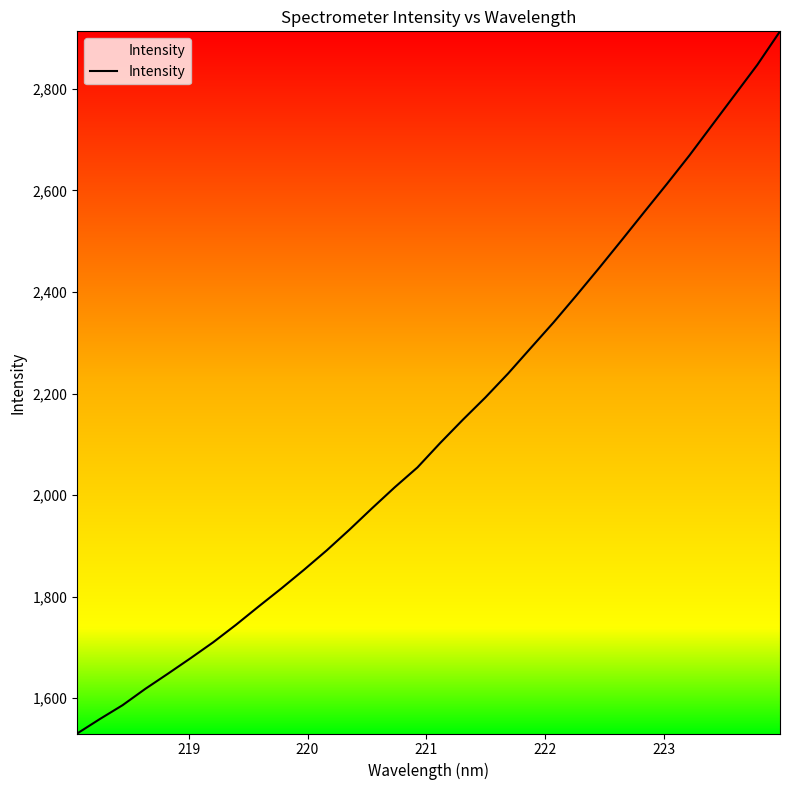

What is the maximum value shown in the chart?

2913.5